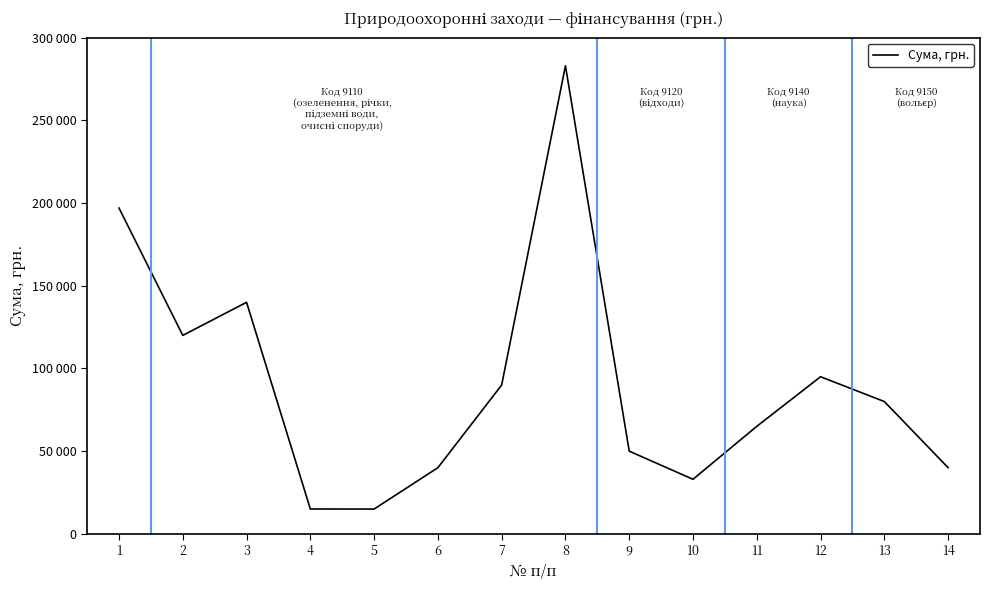

Does the chart have visible grid lines?

No